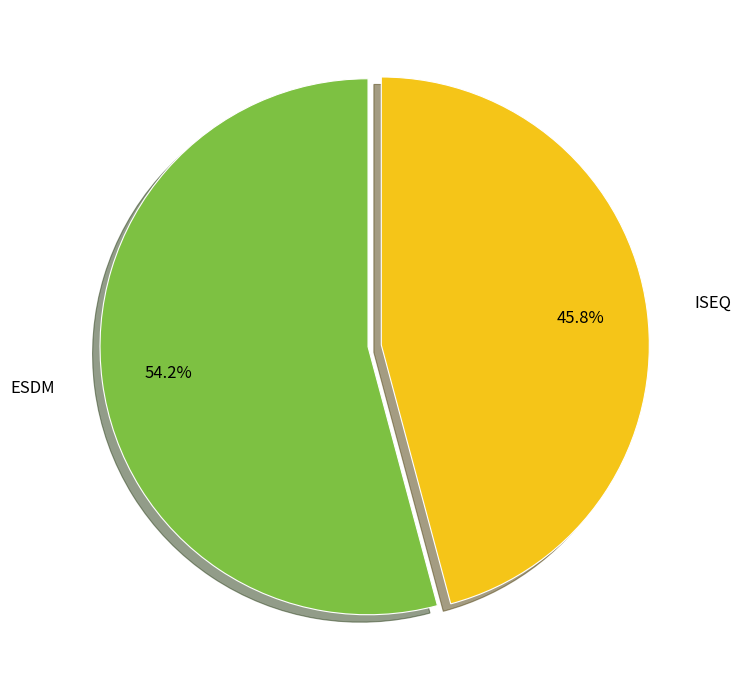

Is the sum of ISEQ and ESDM greater than half?

Yes